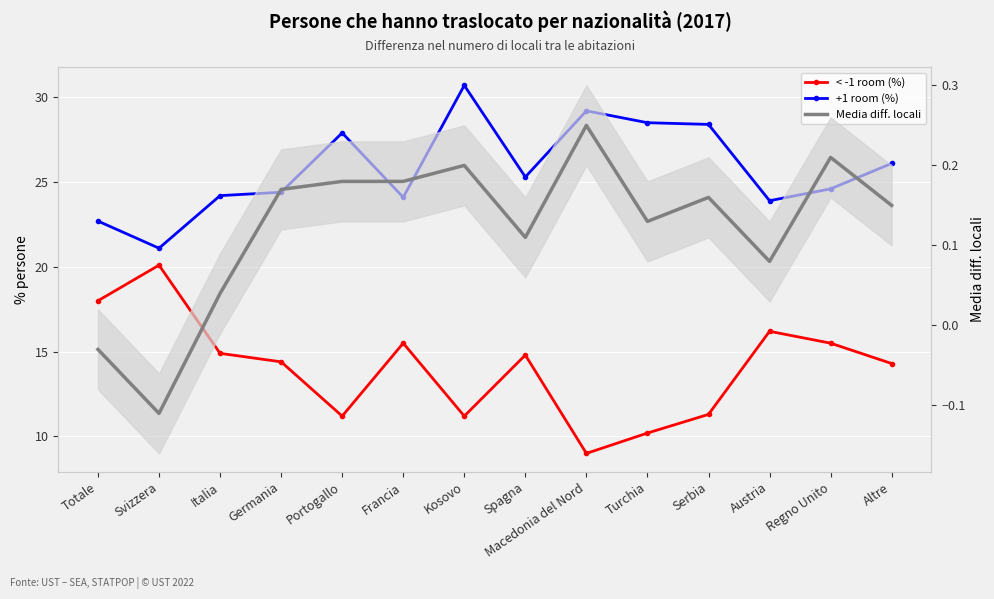

True or false: < -1 room (%) and Media diff. locali cross at least once.

False